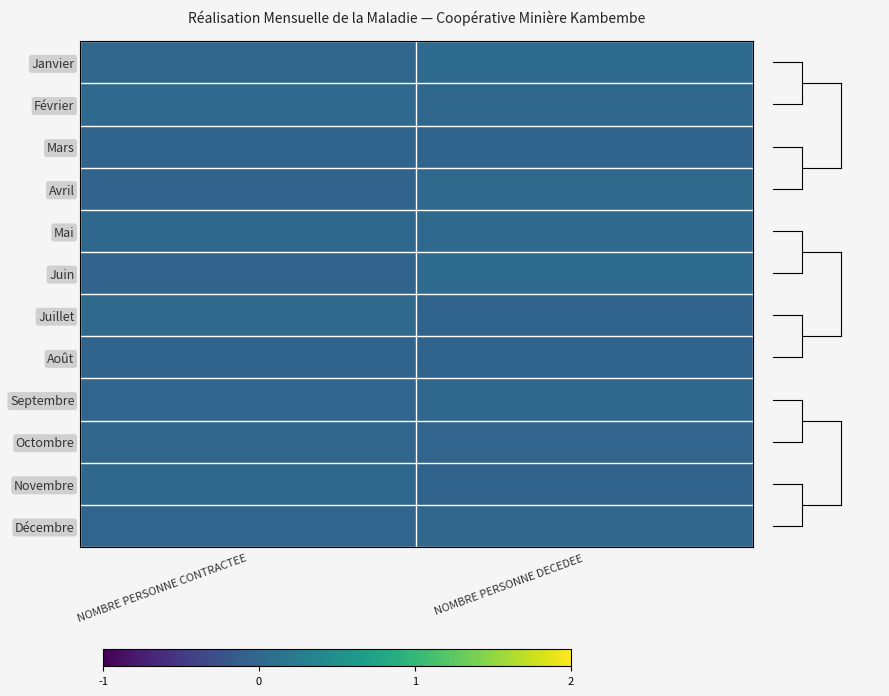

Rank the series at NOMBRE PERSONNE CONTRACTEE from highest to lowest value.

Juillet, Février, Novembre, Mai, Octombre, Janvier, Septembre, Décembre, Août, Mars, Avril, Juin